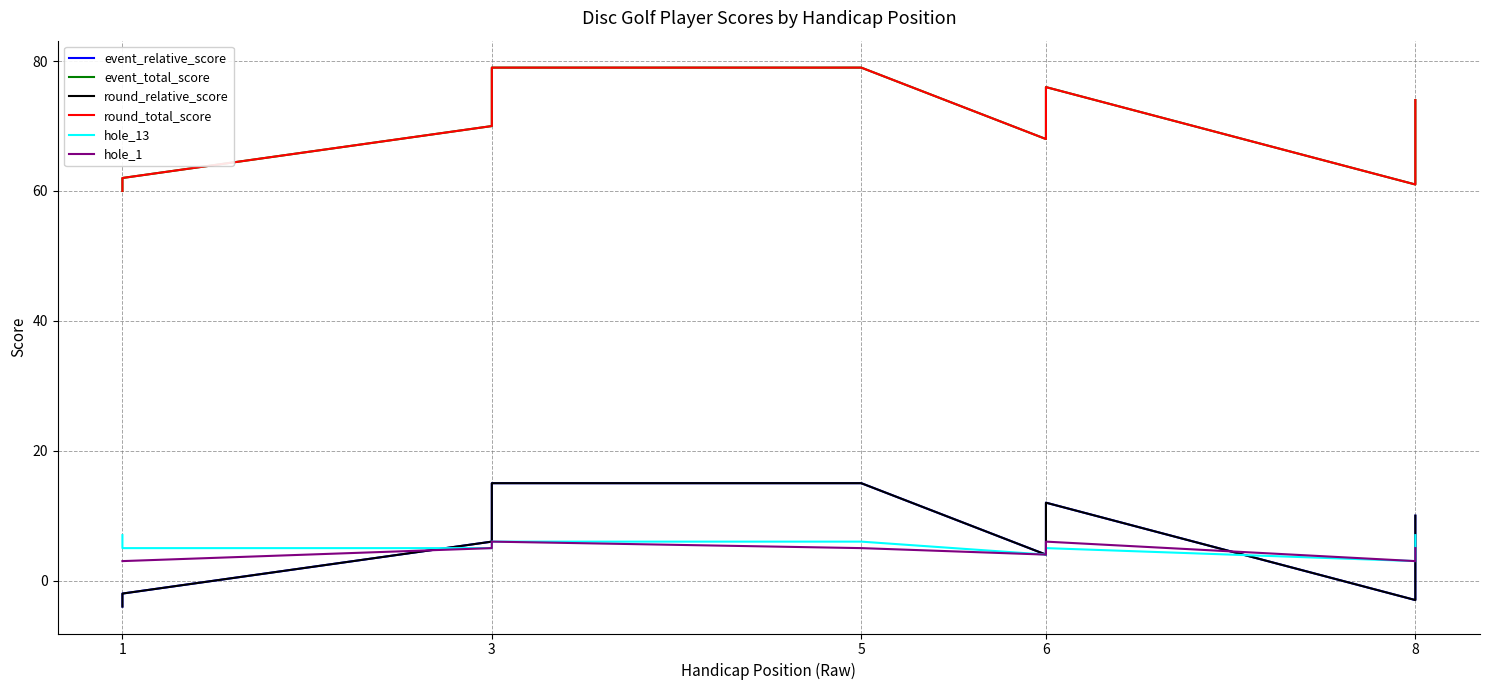

At how many categories does at least one series exceed 20?

9